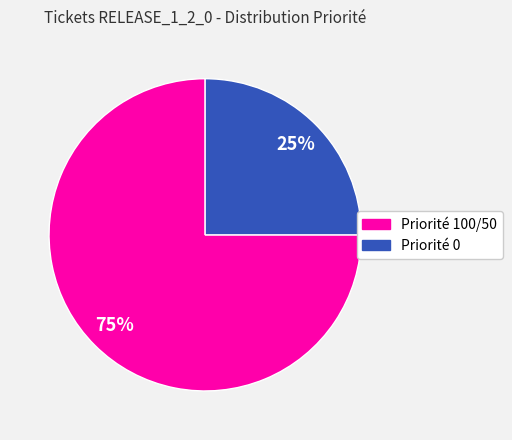

To the nearest percent, what is the average slice percentage?

50%